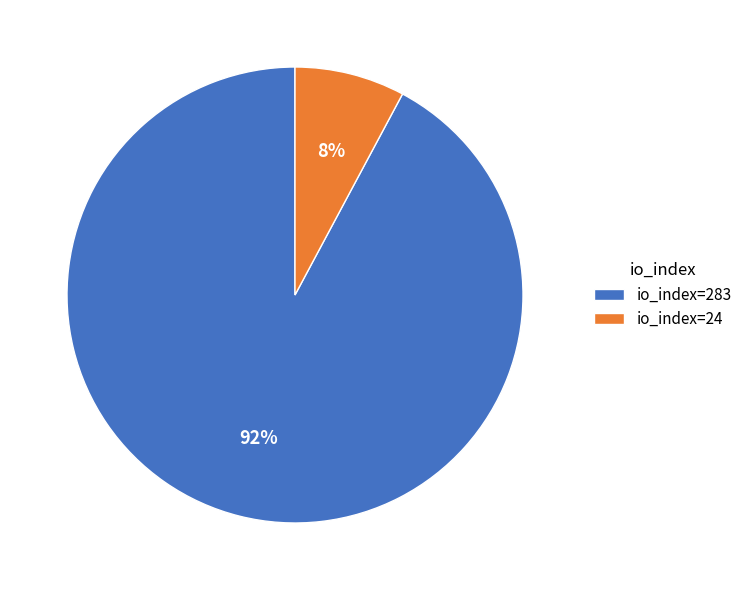

Count the number of slices in the pie.

2